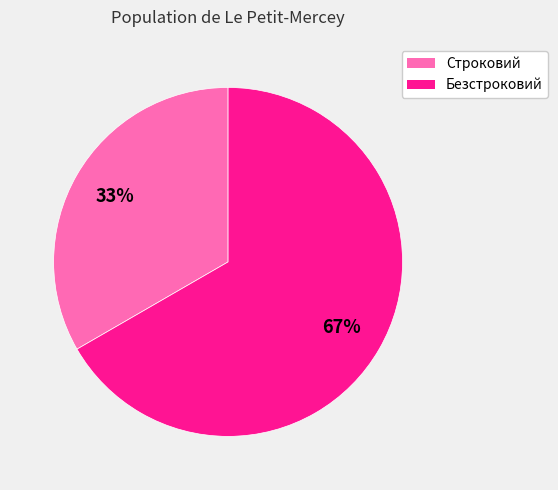

Does Безстроковий account for over 50% of the chart?

Yes